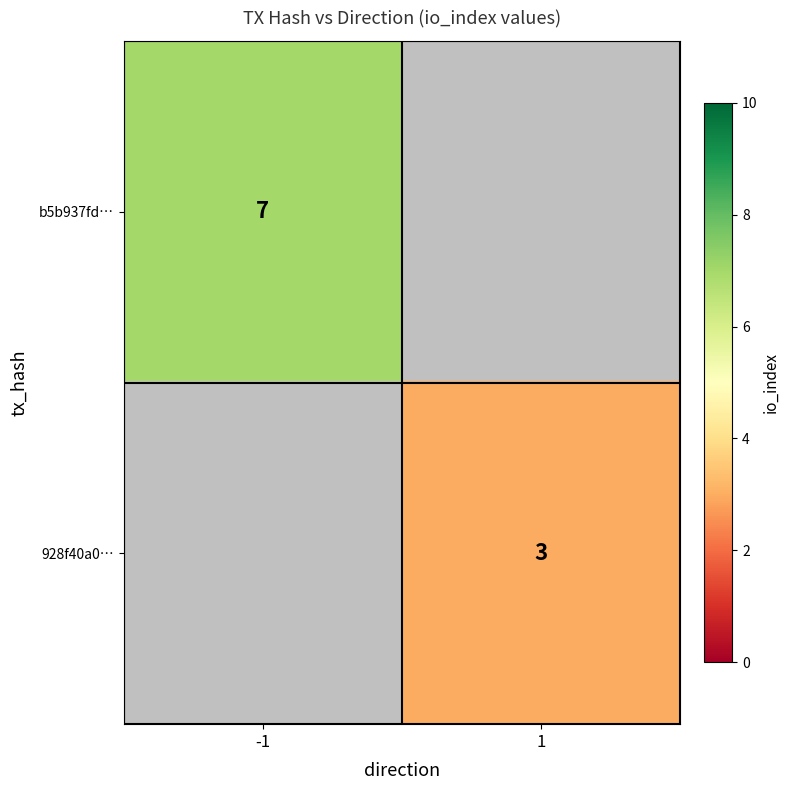

Is the value of 928f40a0… at 1 greater than the value of b5b937fd… at -1?

No